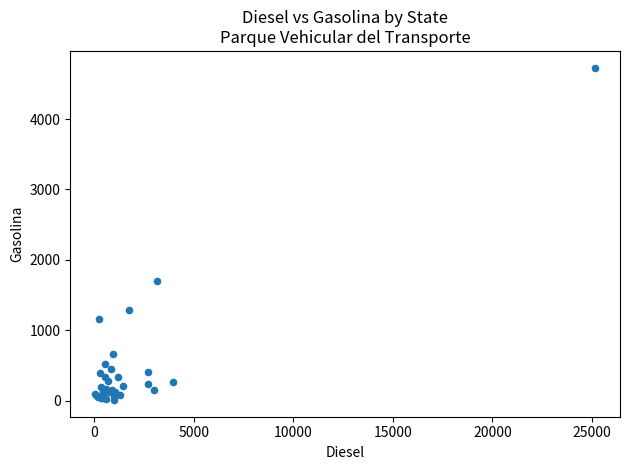

What Y value in the scatter plot is closest to 2368?

1705